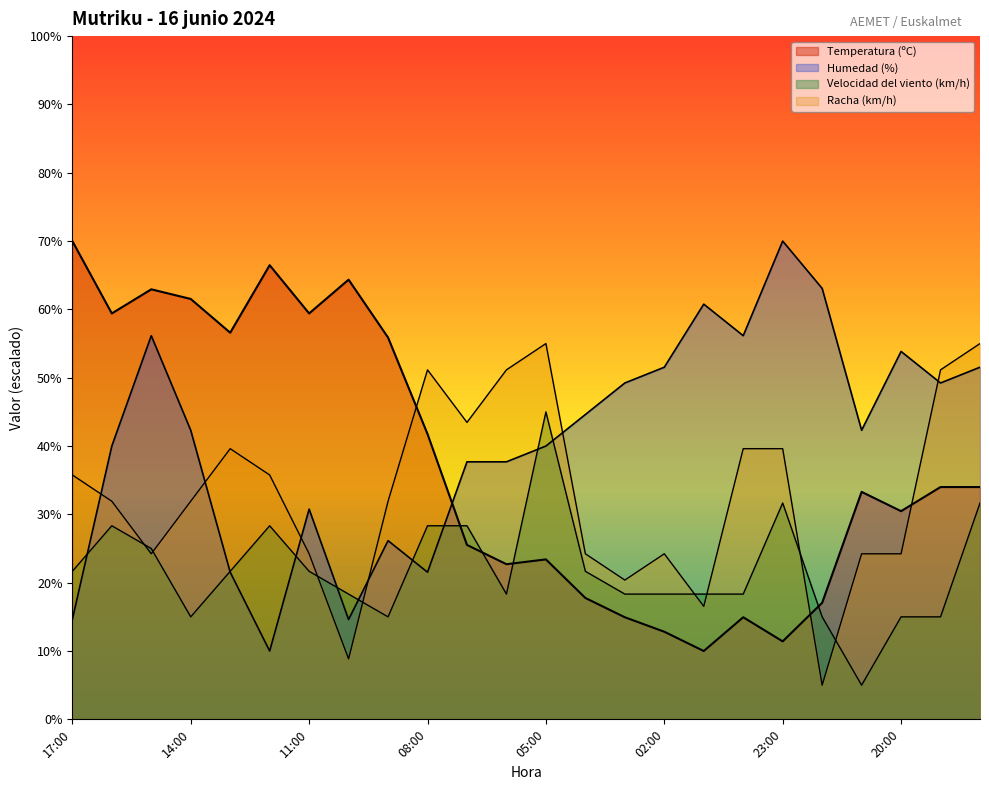

True or false: Humedad (%) and Racha (km/h) intersect in this chart.

True